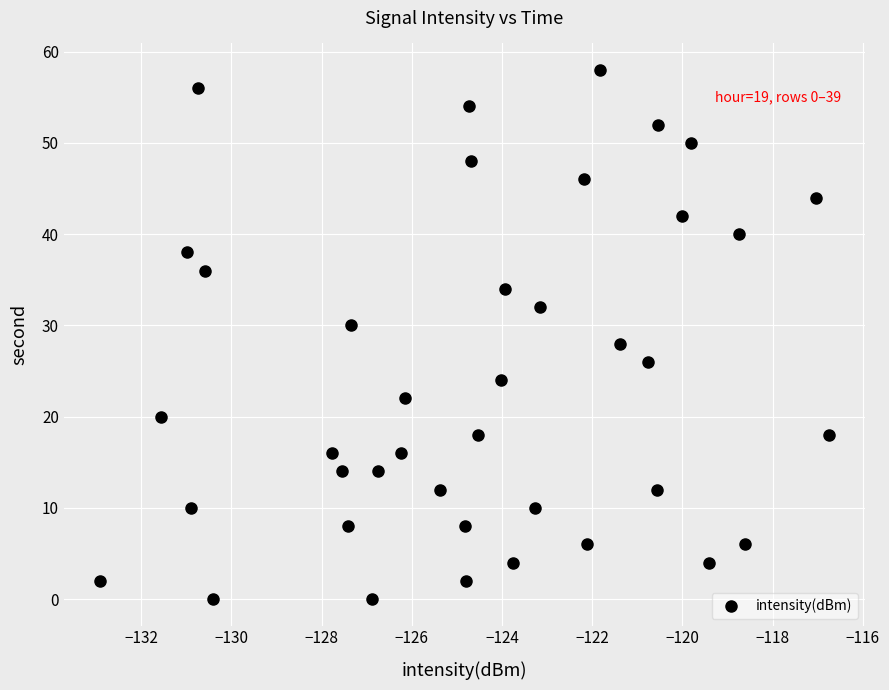

What is the range of Y values (max minus min)?

58